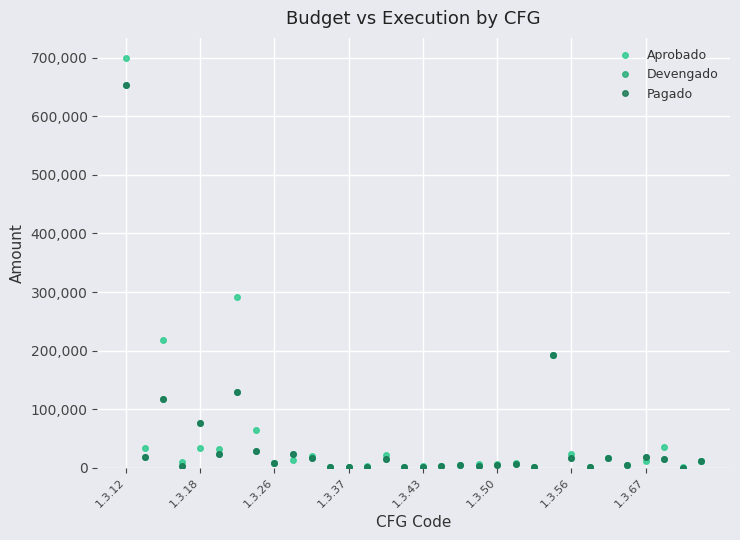

How many times do Aprobado and Devengado cross each other?

6